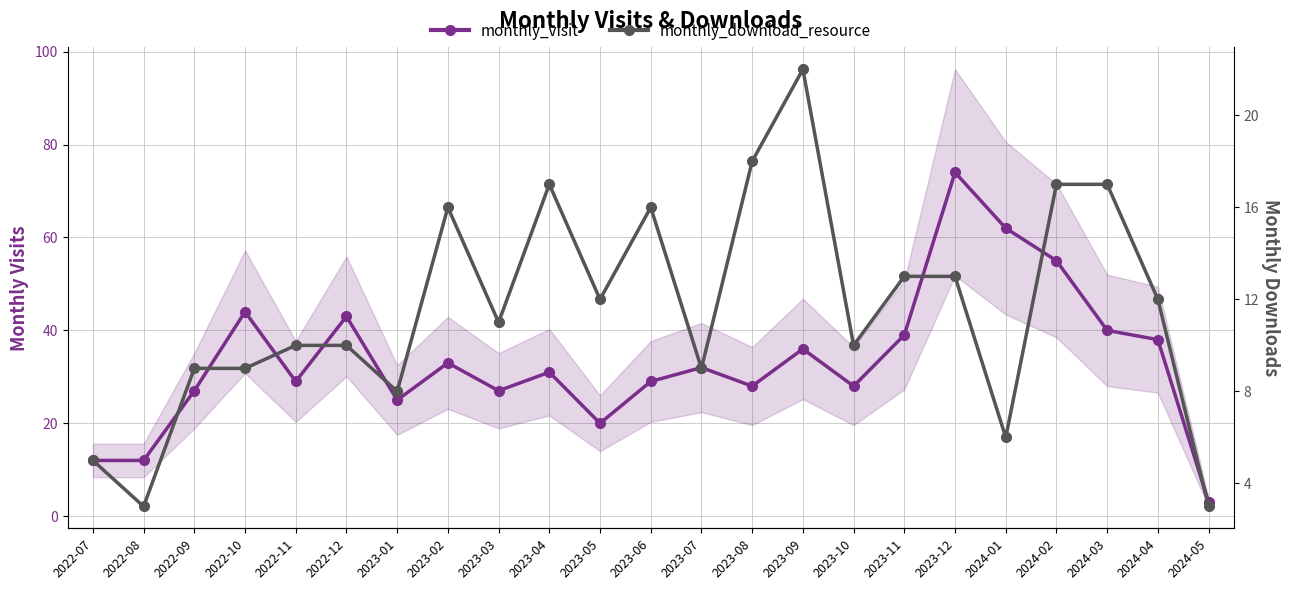

In monthly_visit, how many points are lower than both neighbors (excluding endpoints)?

6